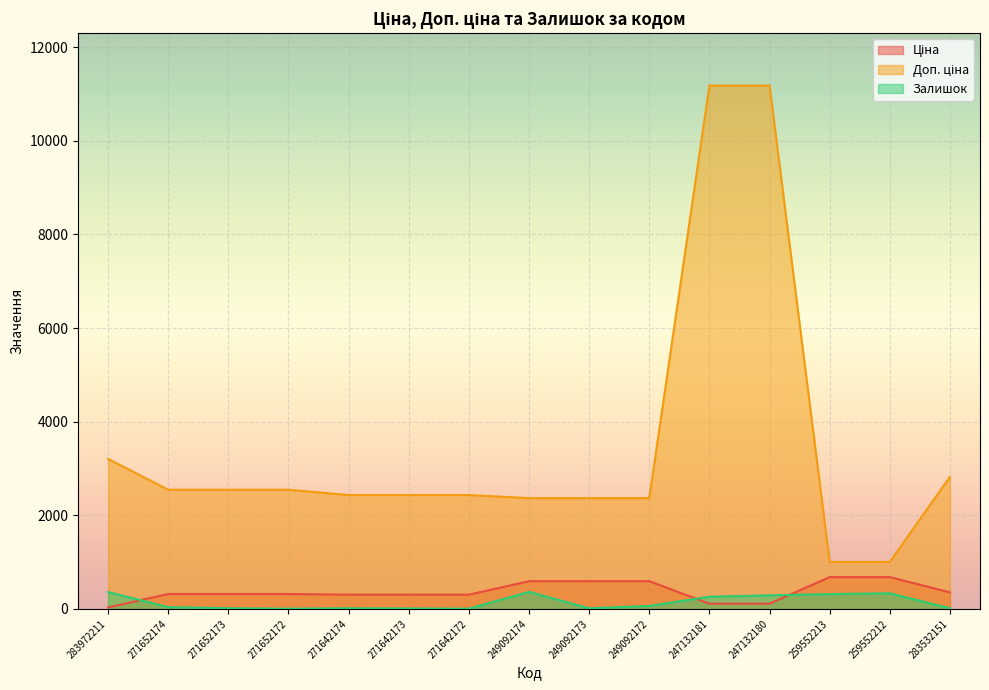

Between which two adjacent categories do Ціна and Залишок first intersect?

283972211 and 271652174